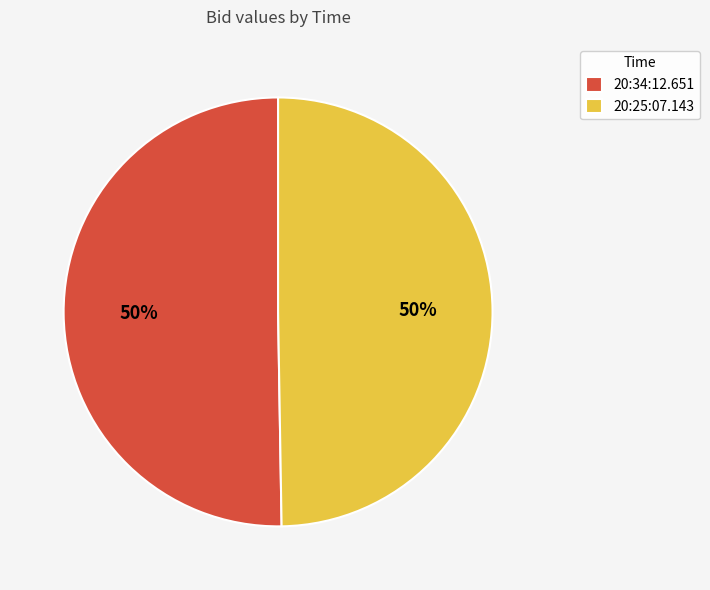

True or false: 20:25:07.143 accounts for 50% of the total.

True